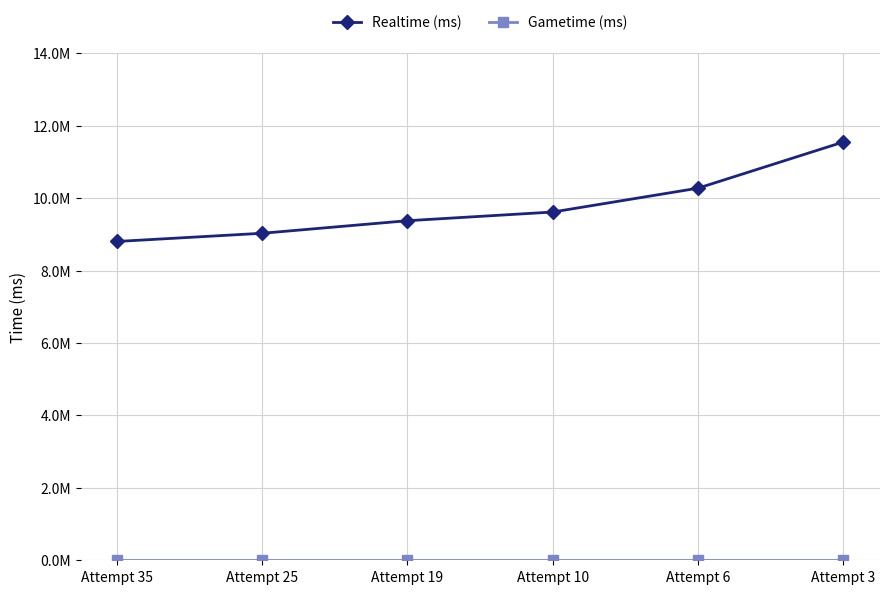

Does the chart have visible grid lines?

Yes